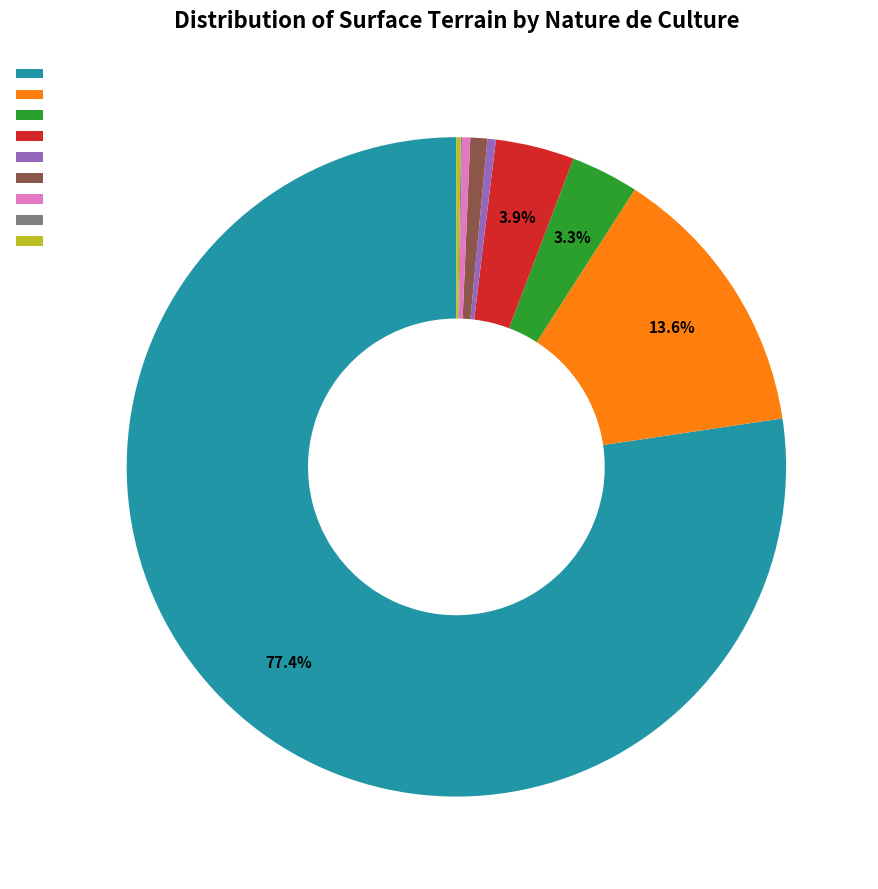

Is there any slice that represents more than half of the pie?

Yes